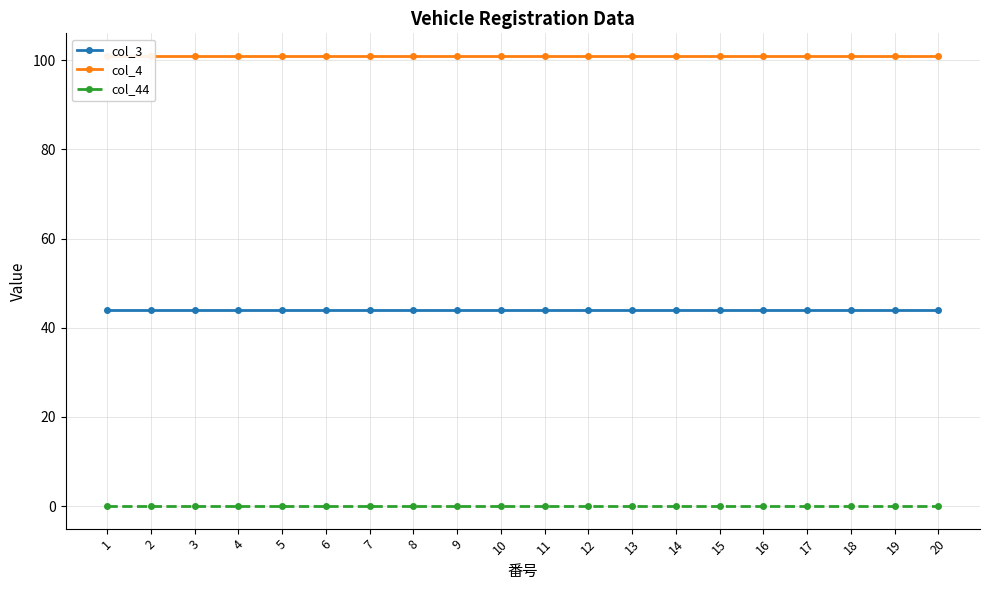

What are all the series names shown in the legend?

col_3, col_4, col_44